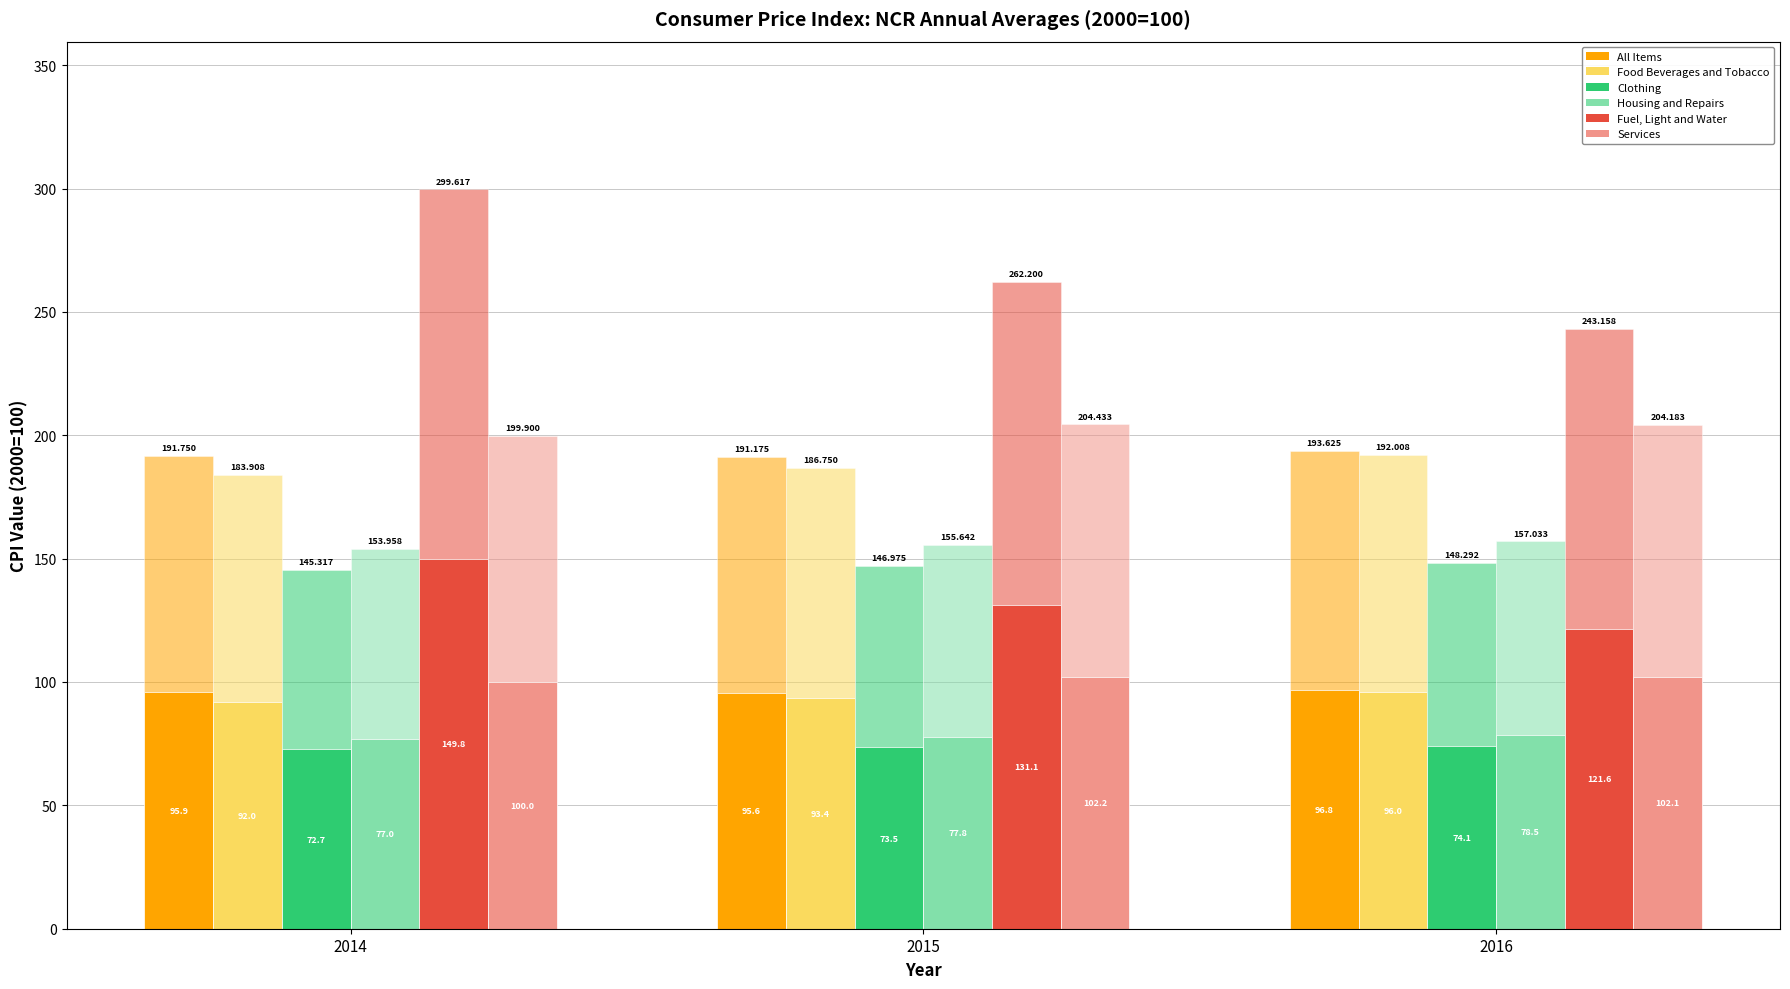

What is the difference between the maximum and minimum values in the Clothing series?

1.5